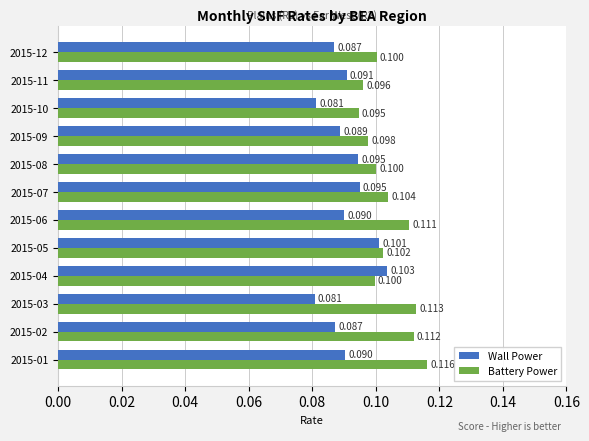

Rank the series by their maximum value, from highest to lowest.

Battery Power, Wall Power